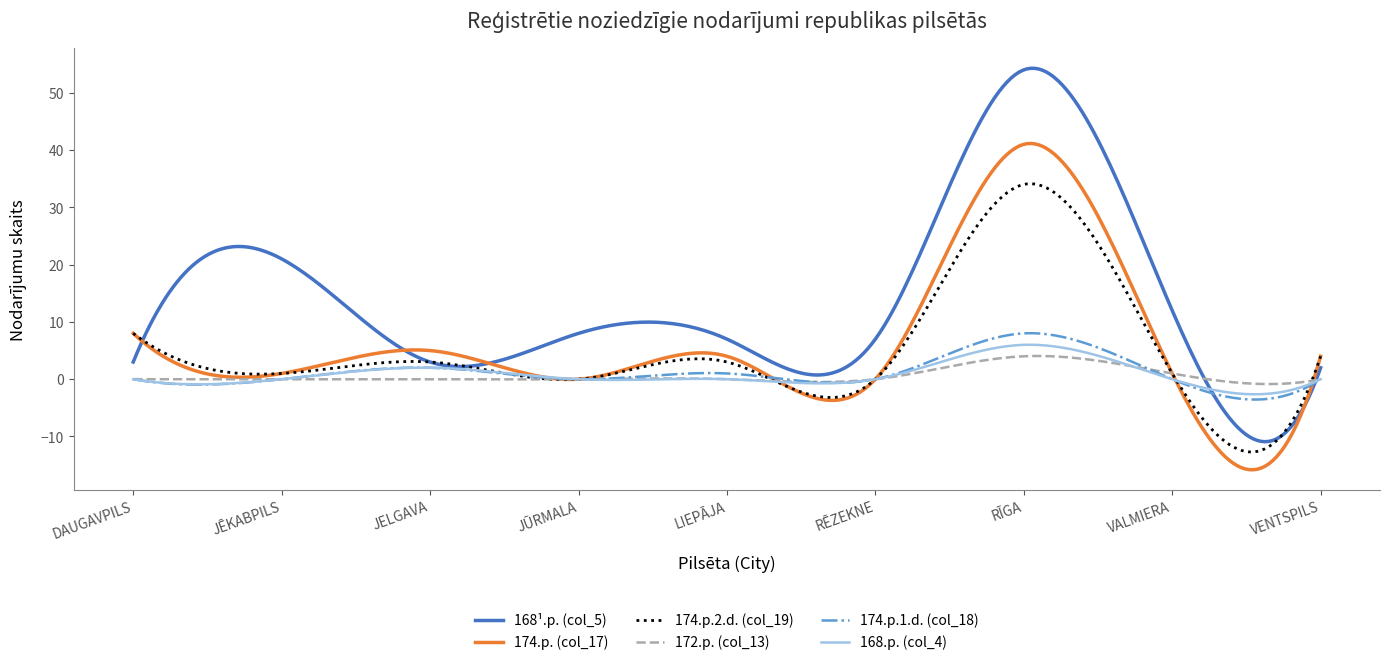

True or false: 172.p. (col_13) has more than 0 points higher than both neighbors.

True